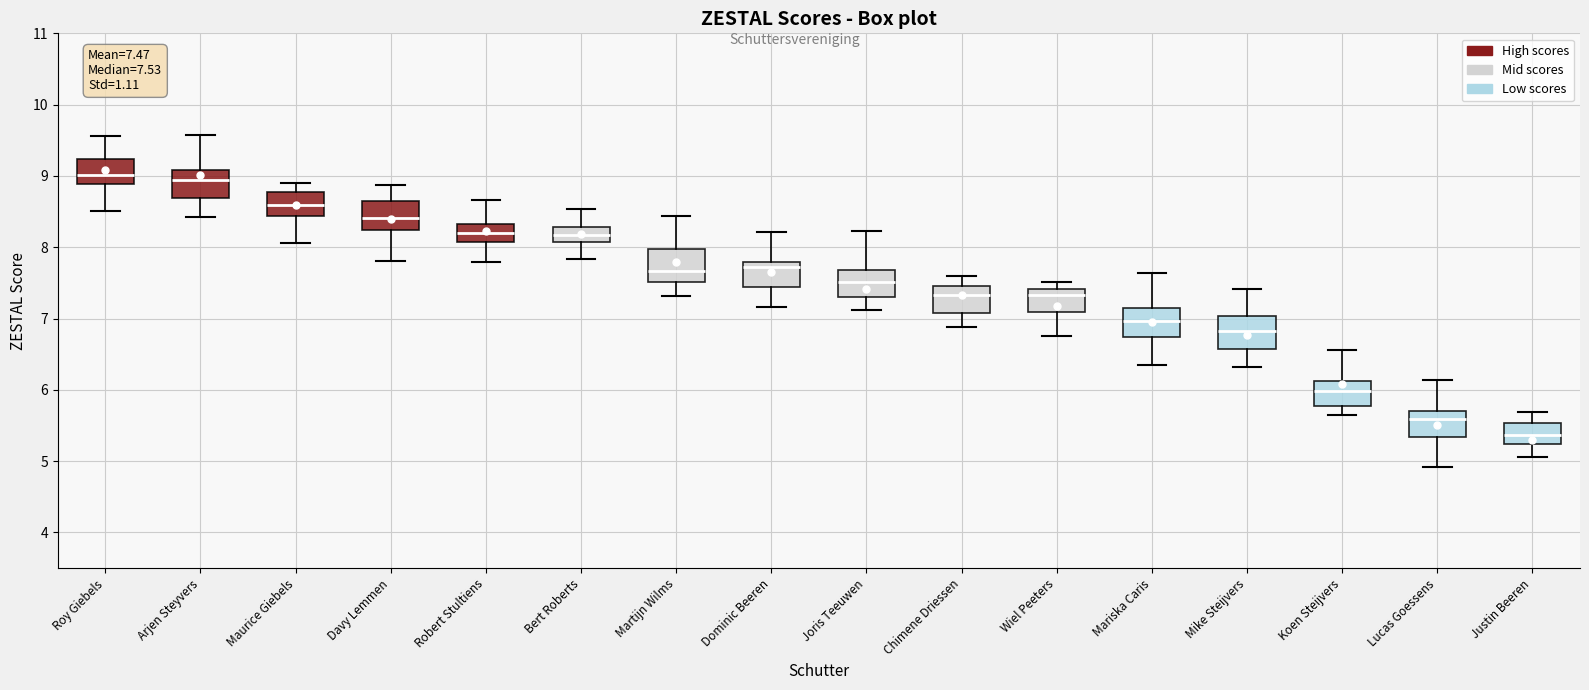

Which box's median line is the lowest?

Justin Beeren